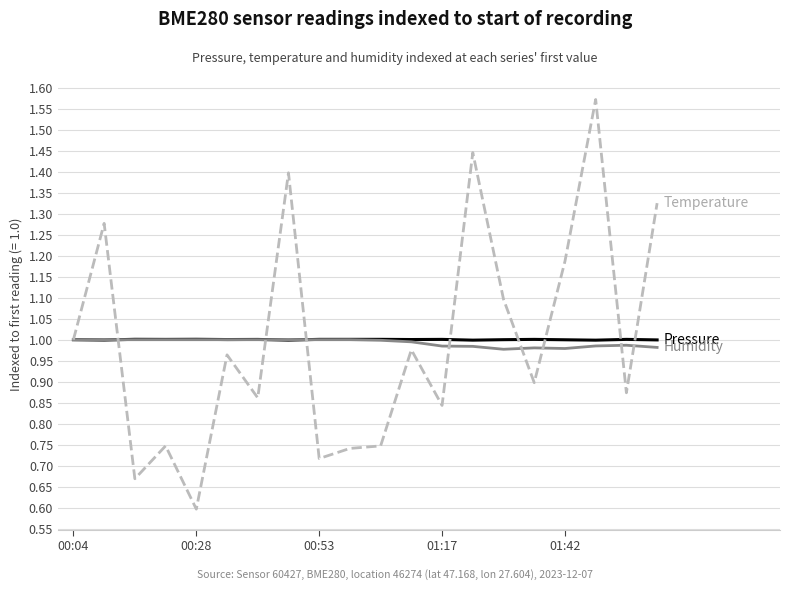

What is the smallest value displayed?

0.6